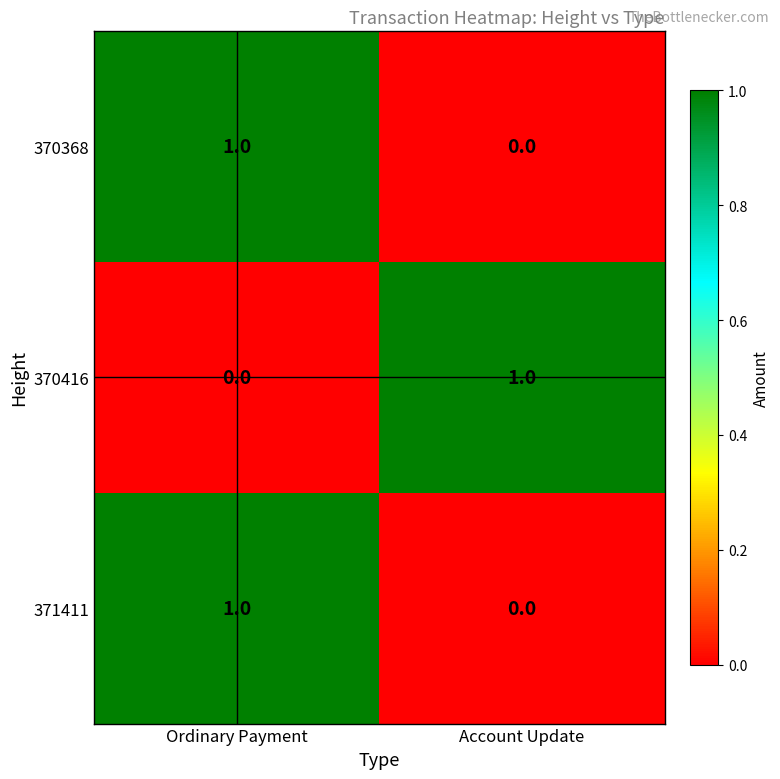

Reading right to left, what are all the values shown in this chart?

370368: Account Update=0	Ordinary Payment=1
370416: Account Update=1	Ordinary Payment=0
371411: Account Update=0	Ordinary Payment=1